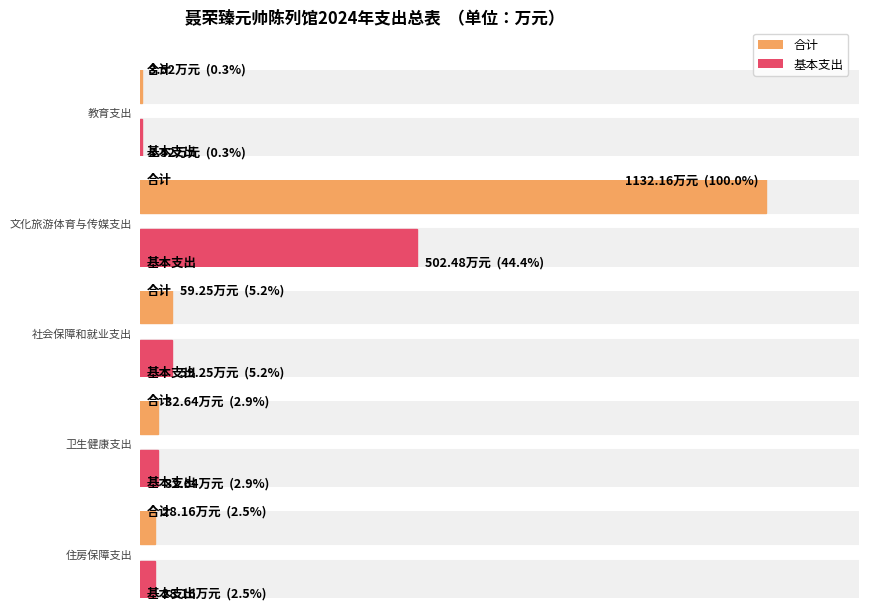

Reading left to right, what are all the values shown in this chart?

合计: 教育支出=3.5	文化旅游体育与传媒支出=1132.2	社会保障和就业支出=59.2	卫生健康支出=32.6	住房保障支出=28.2
基本支出: 教育支出=3.5	文化旅游体育与传媒支出=502.5	社会保障和就业支出=59.2	卫生健康支出=32.6	住房保障支出=28.2